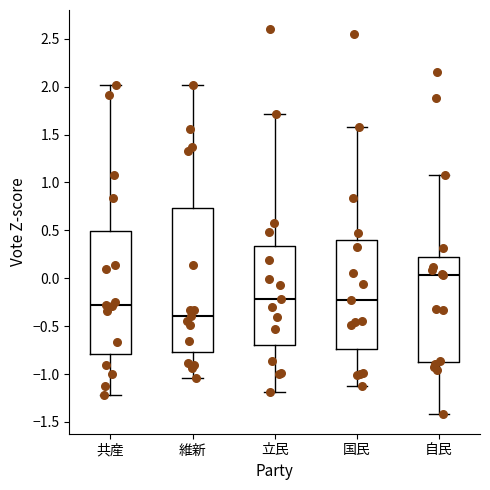

Which box is the tallest, from its lower edge to its upper edge?

維新